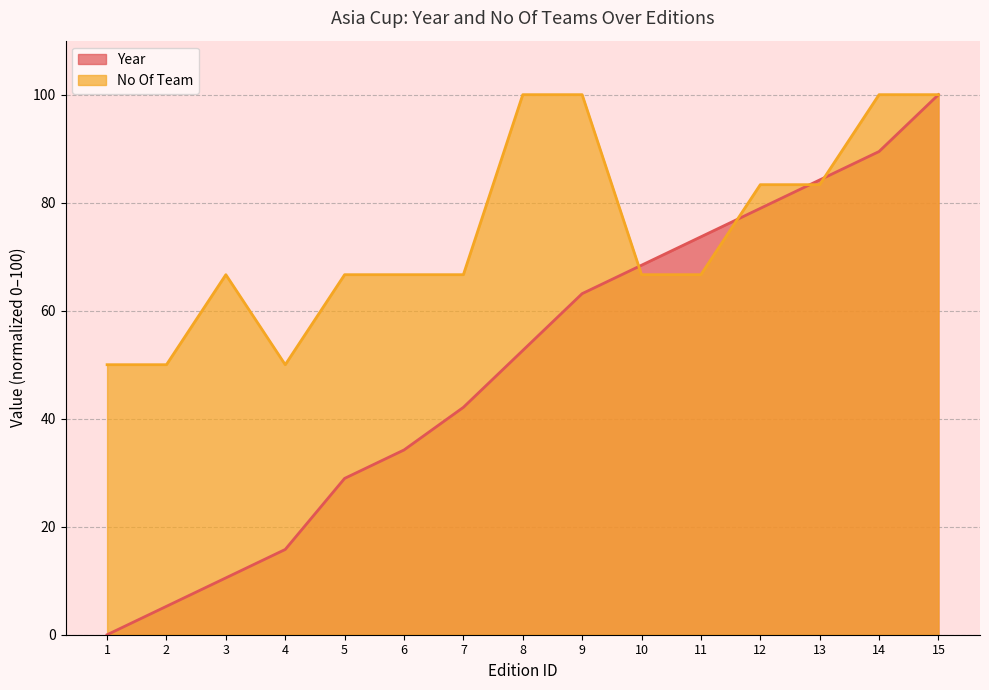

The No Of Team series shows 26.9 at 9. True or false?

False